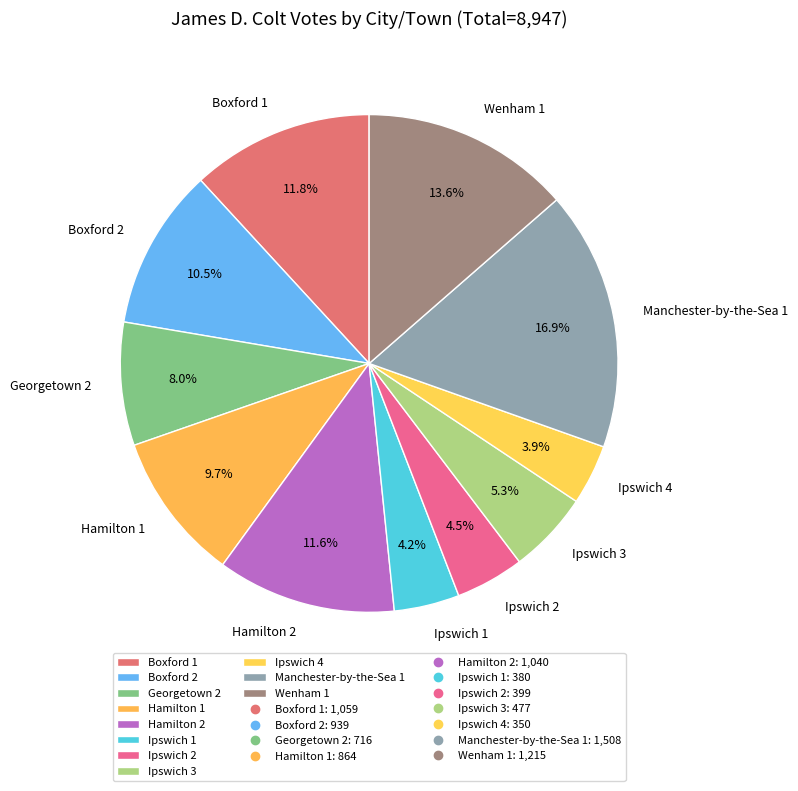

To the nearest percent, what is the difference between the largest and smallest slice percentages?

13%